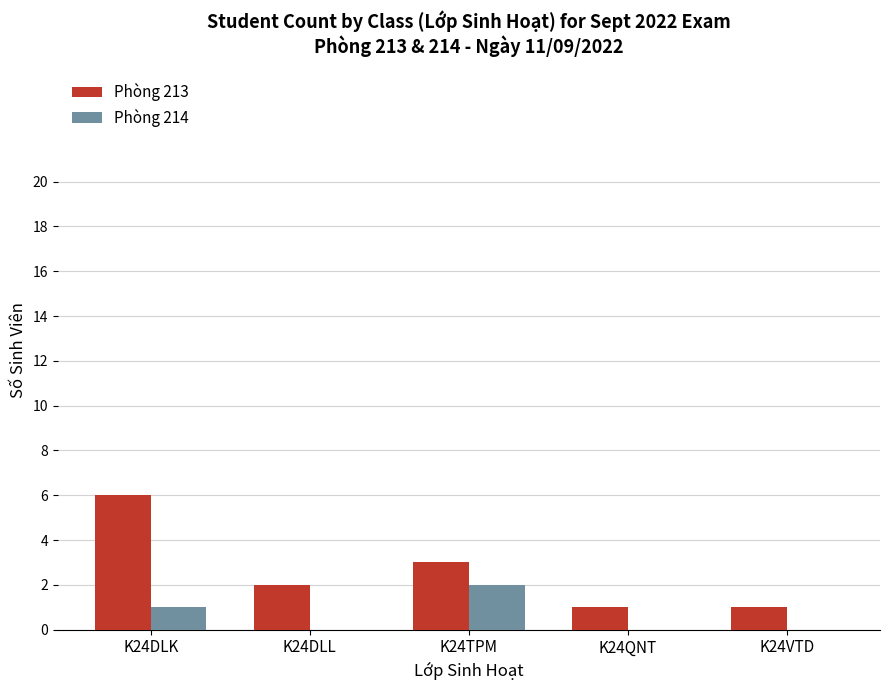

The Phòng 214 series shows -1 at K24DLL. True or false?

False